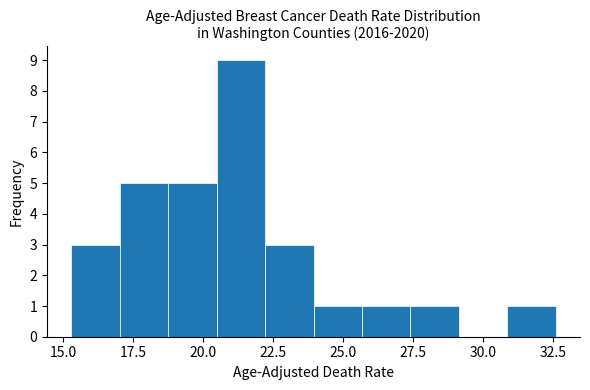

Read against the x-axis, roughly where is the centre of the tallest bar?

21.5